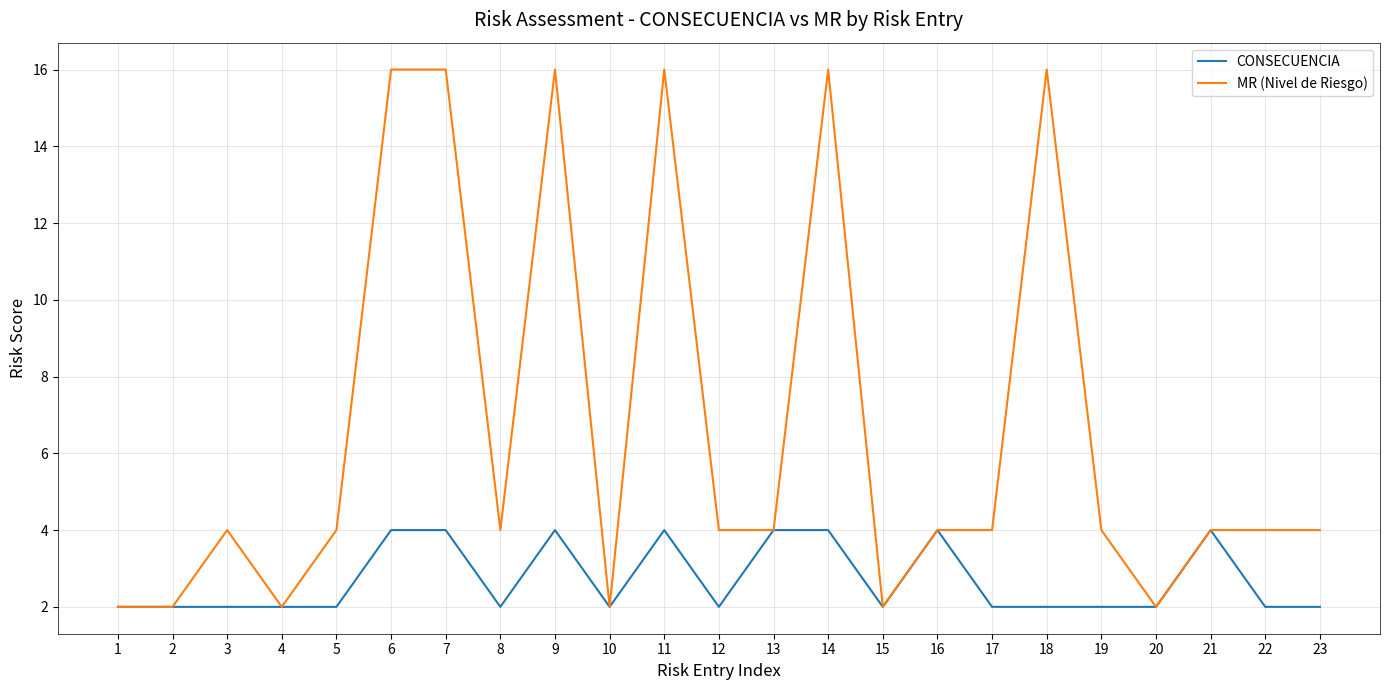

The CONSECUENCIA series shows 4 at 9. True or false?

True